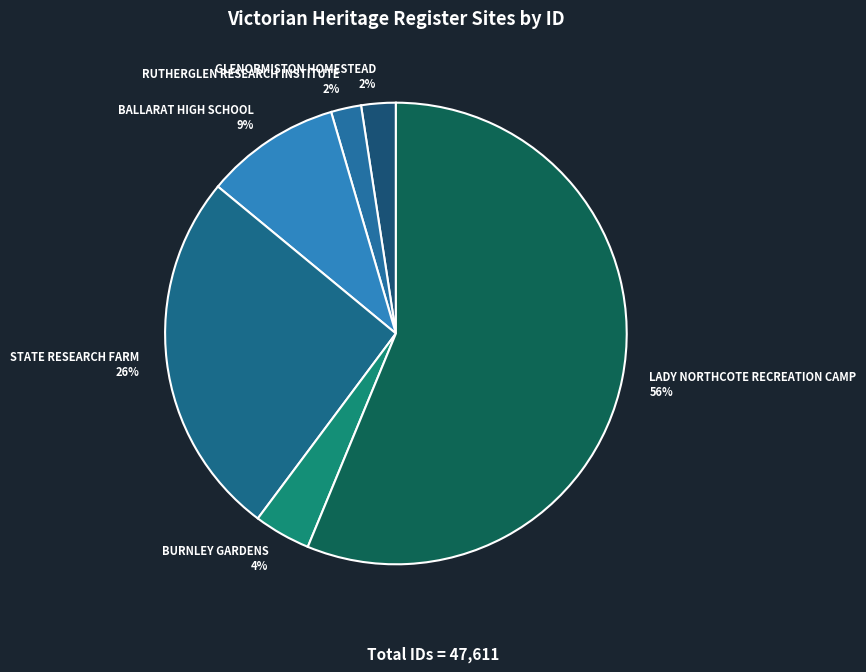

What percentage is the STATE RESEARCH FARM slice, to the nearest percent?

26%